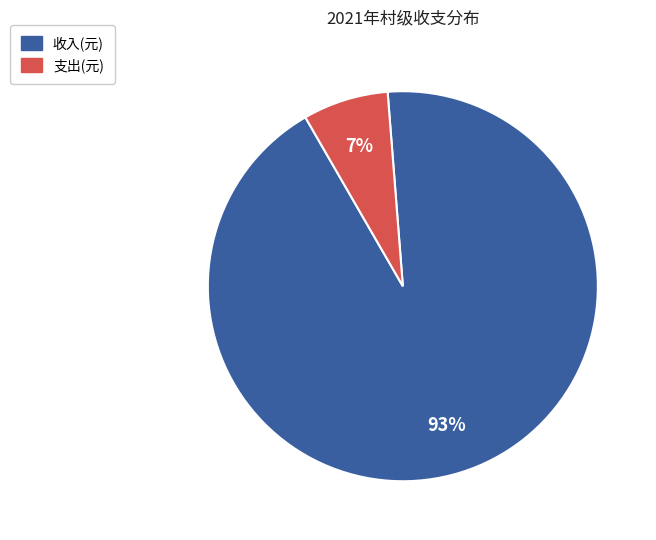

To the nearest percent, what is the difference between the largest and smallest slice percentages?

86%